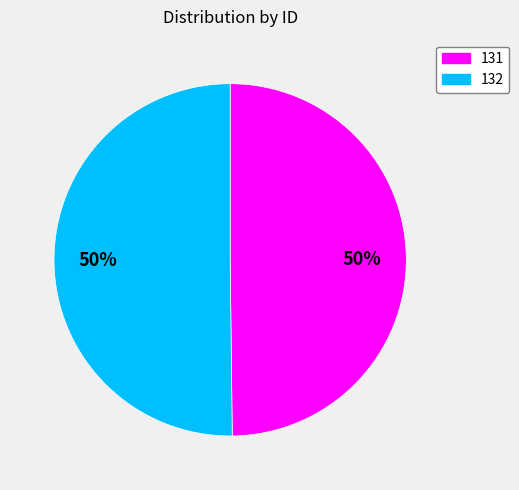

Do 131 and 132 together represent more than half of the pie?

Yes